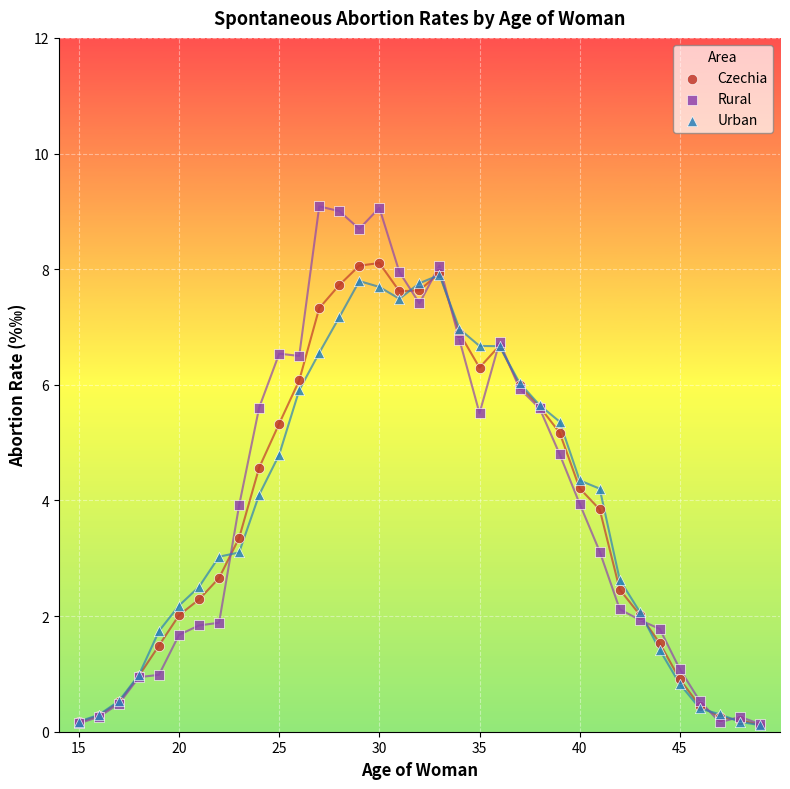

What are all the series names shown in the legend?

Czechia, Rural, Urban